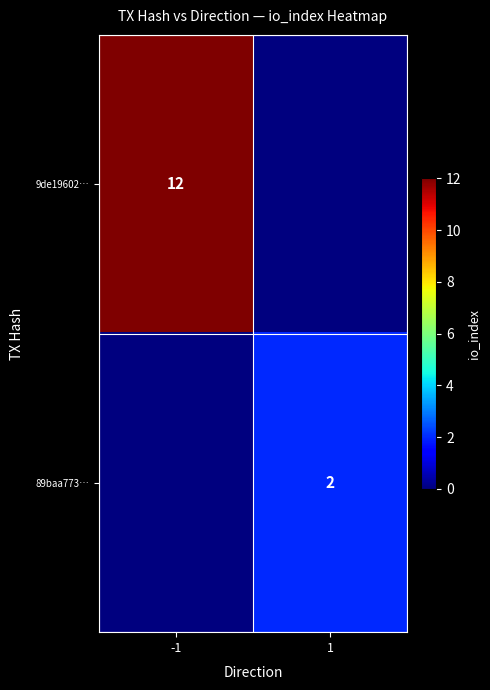

True or false: 9de19602… has a value of 6 at -1.

False